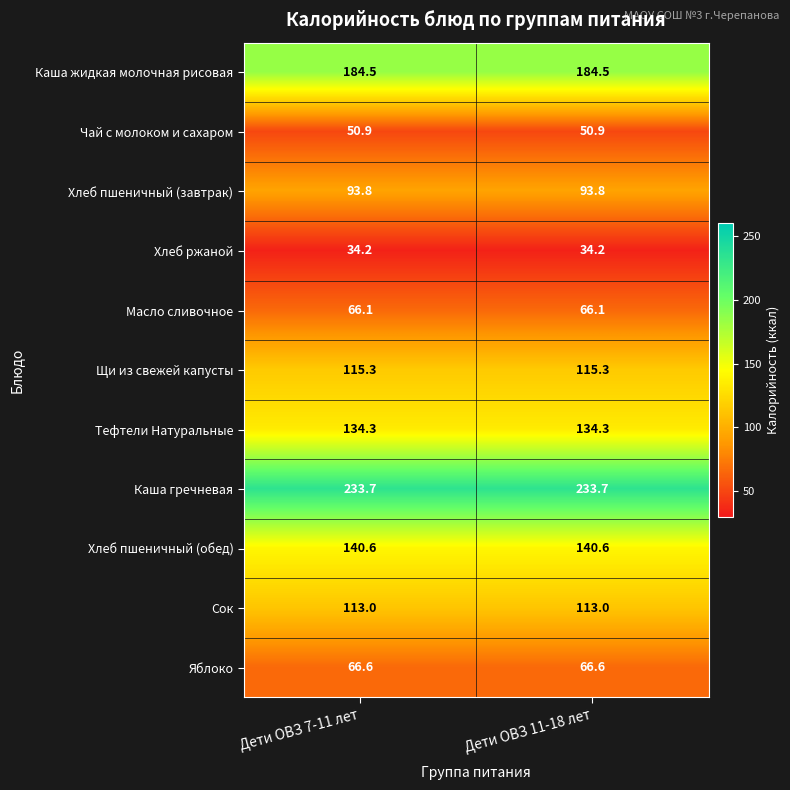

What is the average value of the Щи из свежей капусты series?

115.3